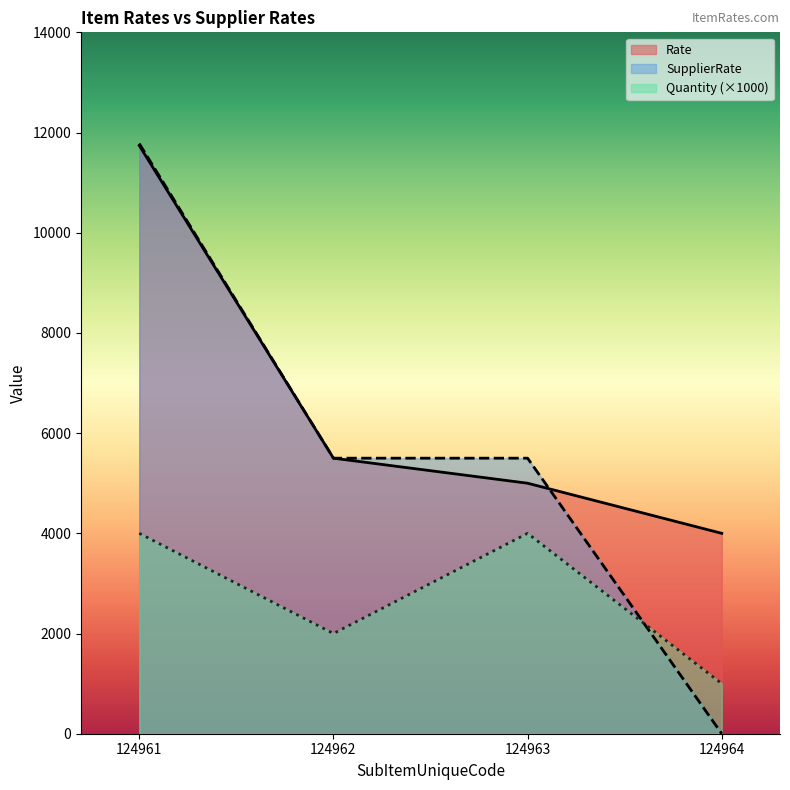

Rank the series by their average value, from highest to lowest.

Rate, SupplierRate, Quantity (×1000)